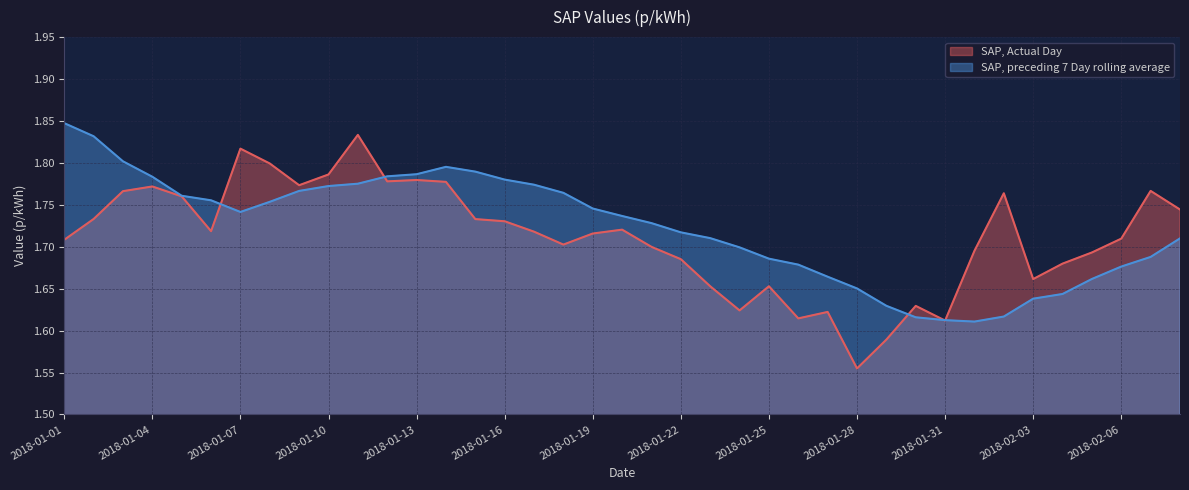

How many lines are shown in the chart?

2